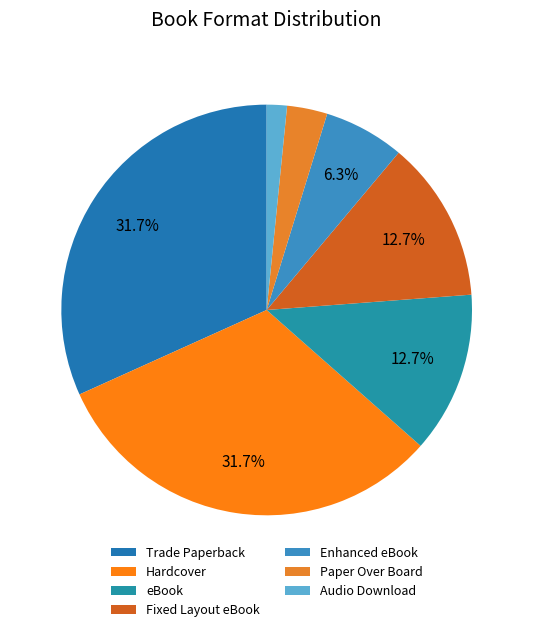

To the nearest percent, what percentage of the pie is Enhanced eBook?

6%